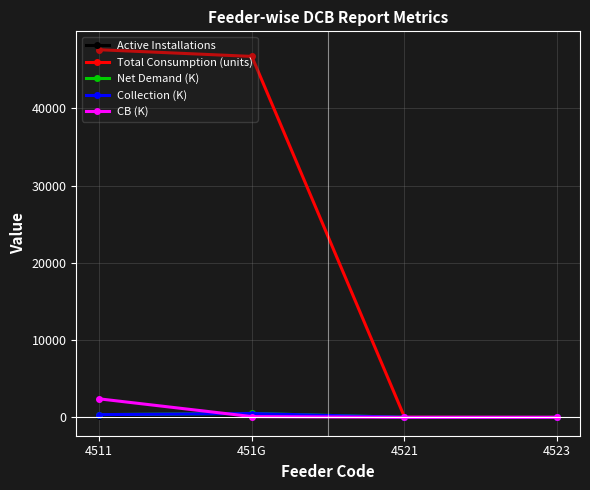

Between 4511 and 4521, which series saw the biggest shift?

Total Consumption (units)